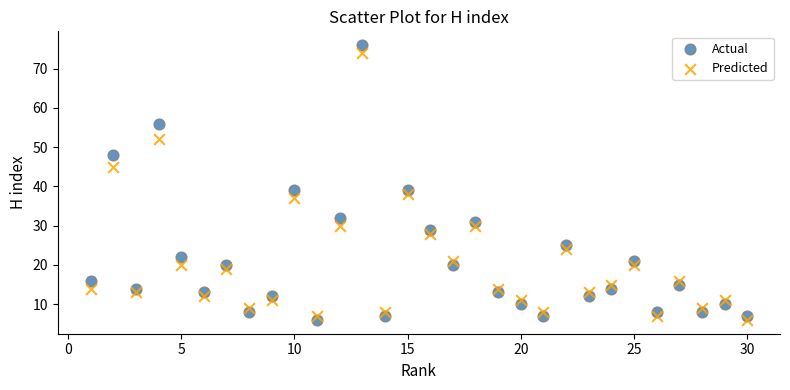

Which series reaches the maximum Y coordinate?

Actual